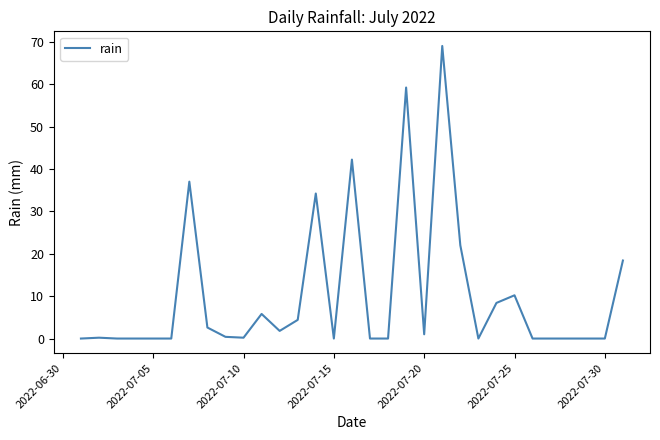

Does the chart have visible grid lines?

No